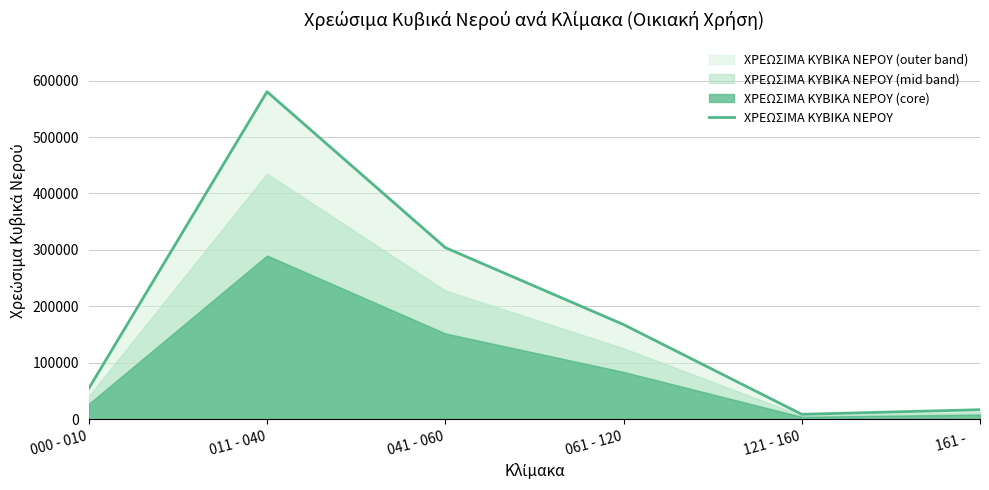

Read the value at 011 - 040, to the nearest 10.

580210